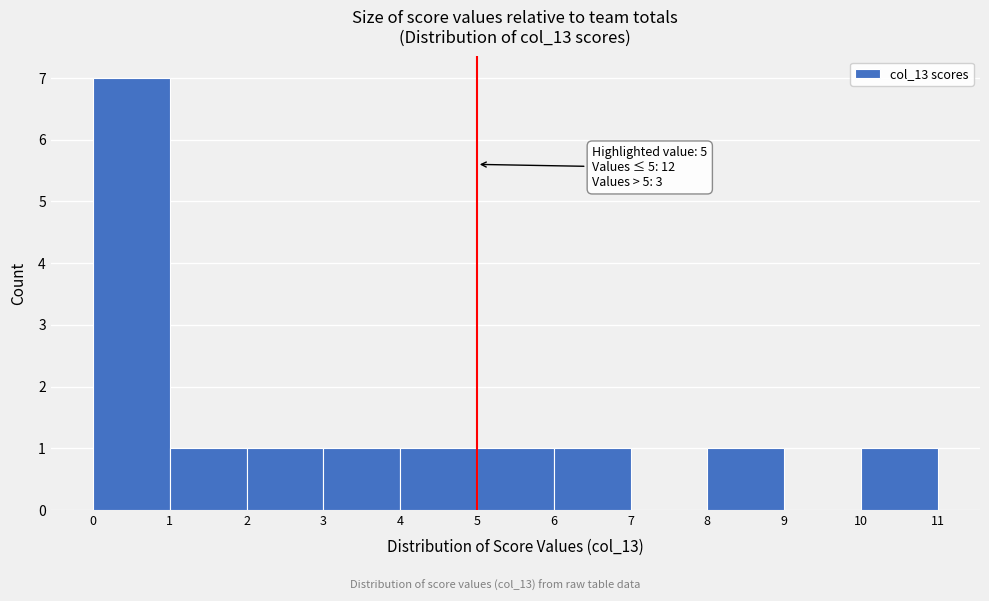

Which range on the x-axis has the tallest bar?

0 to 1